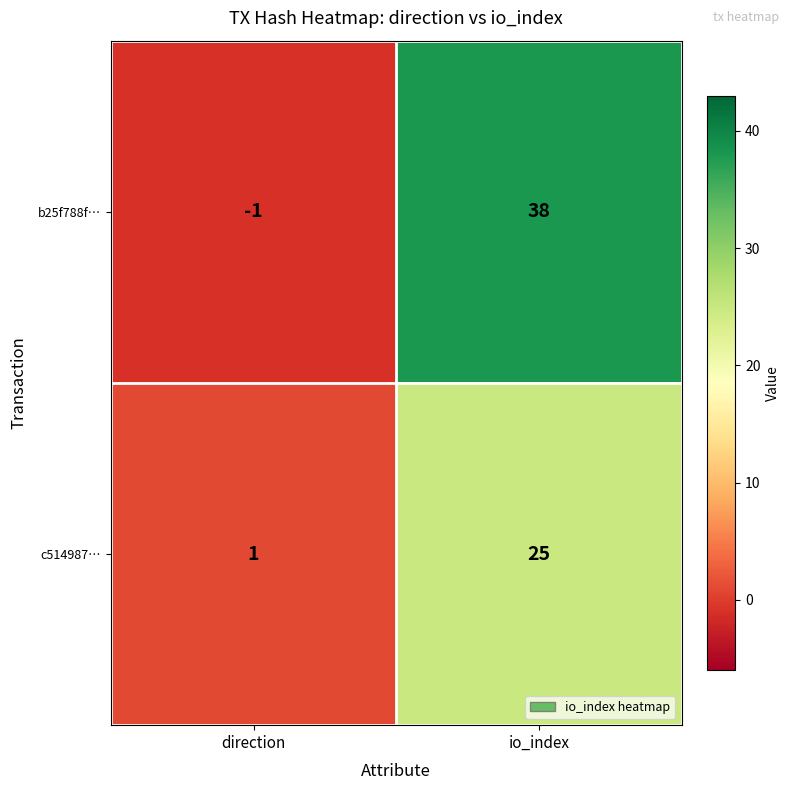

What is the sum of the c514987… values at direction and io_index?

26